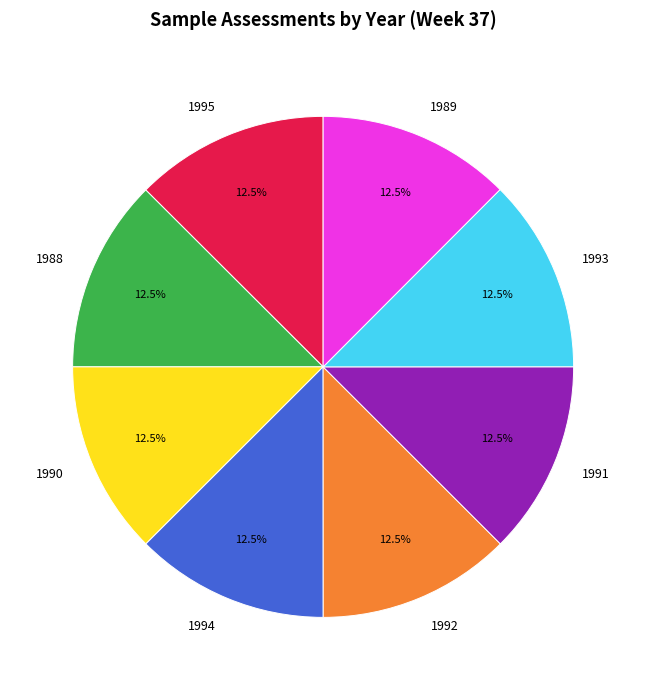

To the nearest percent, what is the combined percentage of 1994 and 1990?

25%